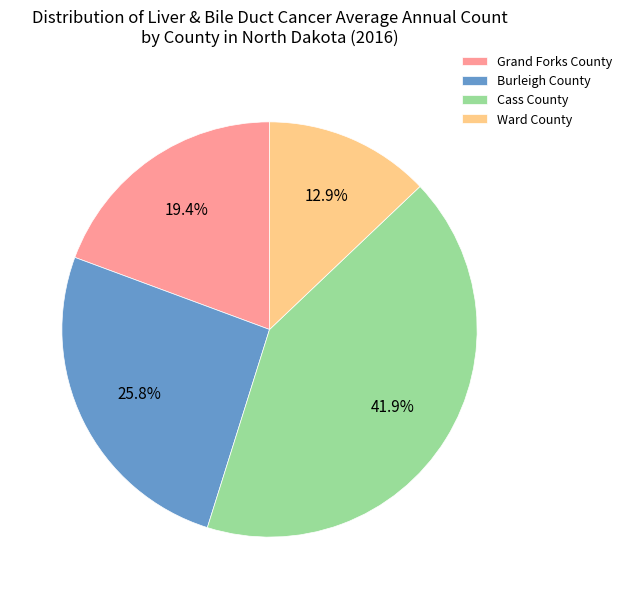

Which category has the smallest portion of the pie?

Ward County